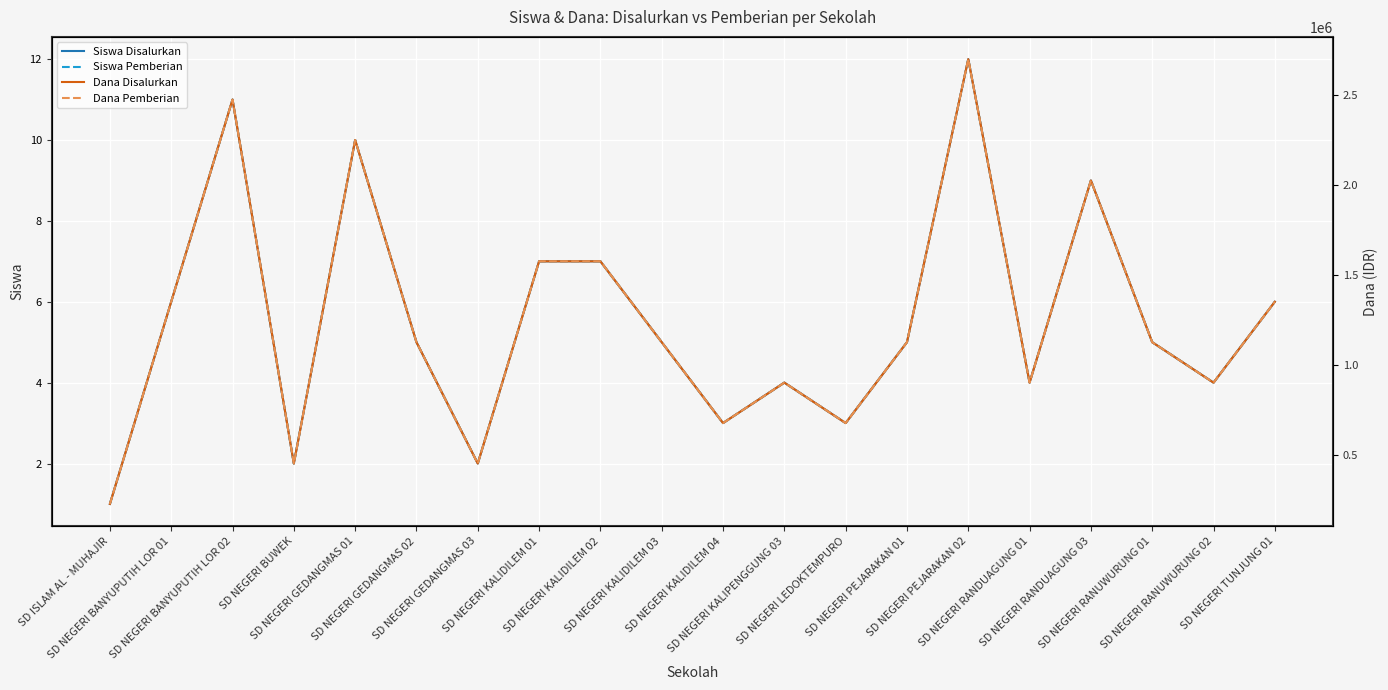

What are all the series names shown in the legend?

Siswa Disalurkan, Siswa Pemberian, Dana Disalurkan, Dana Pemberian